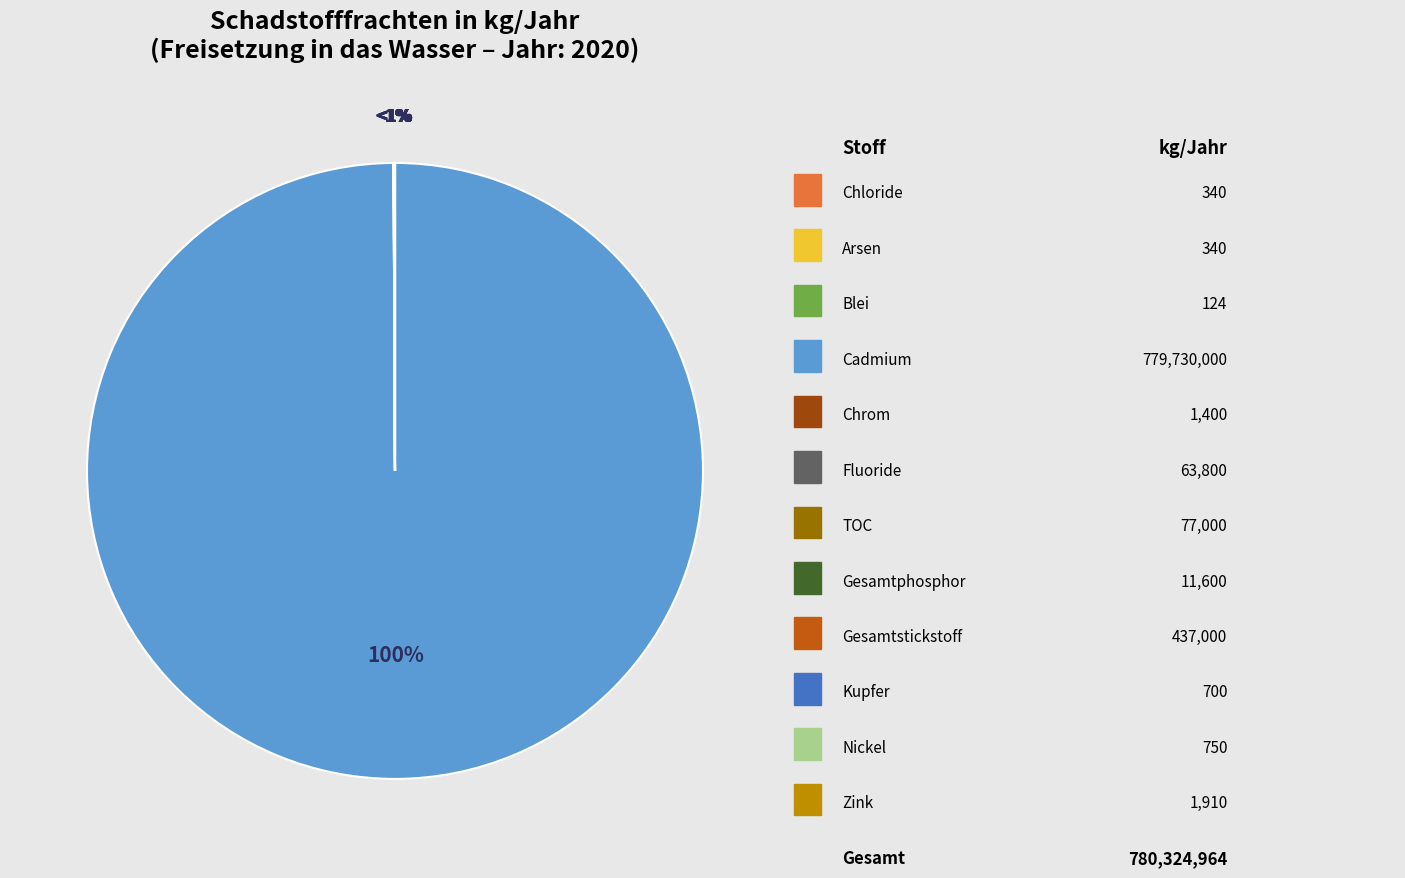

To the nearest percent, what is the difference between the largest and smallest slice percentages?

100%